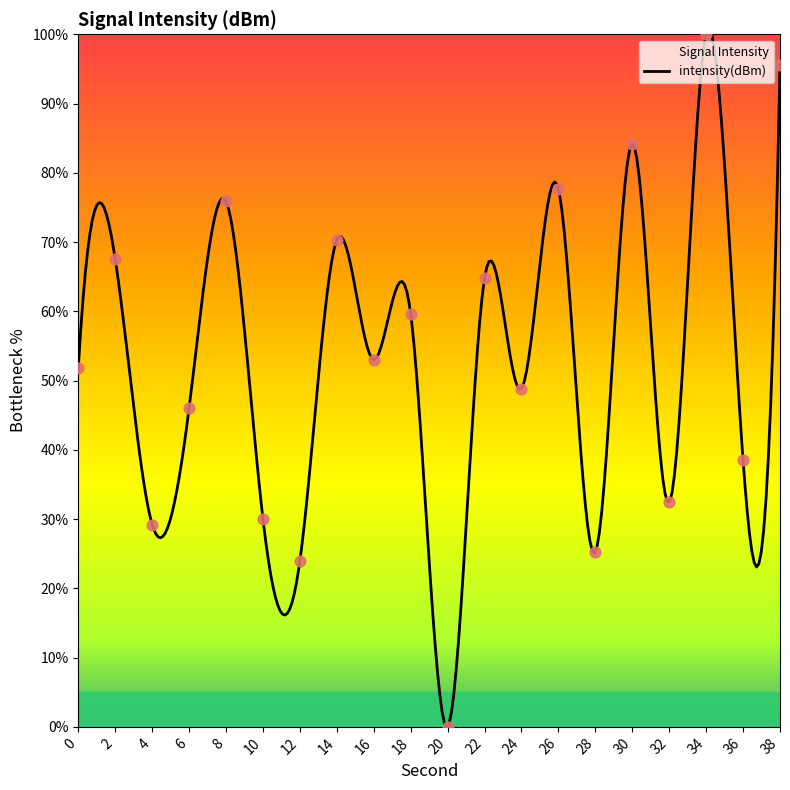

Between 26 and 6, which is larger?

26